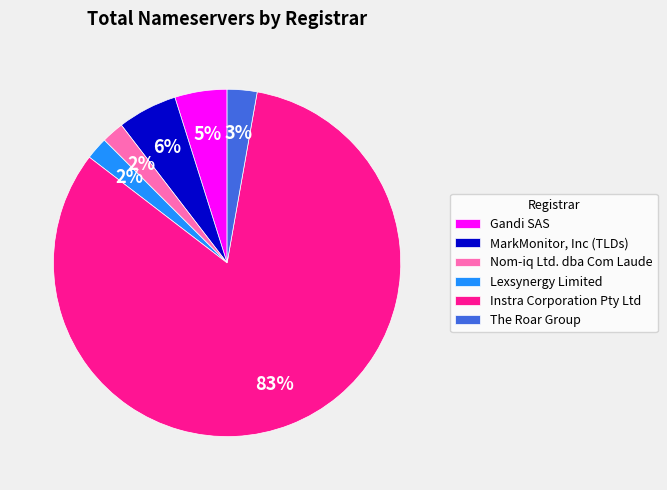

Which slice represents more than half of the pie?

Instra Corporation Pty Ltd